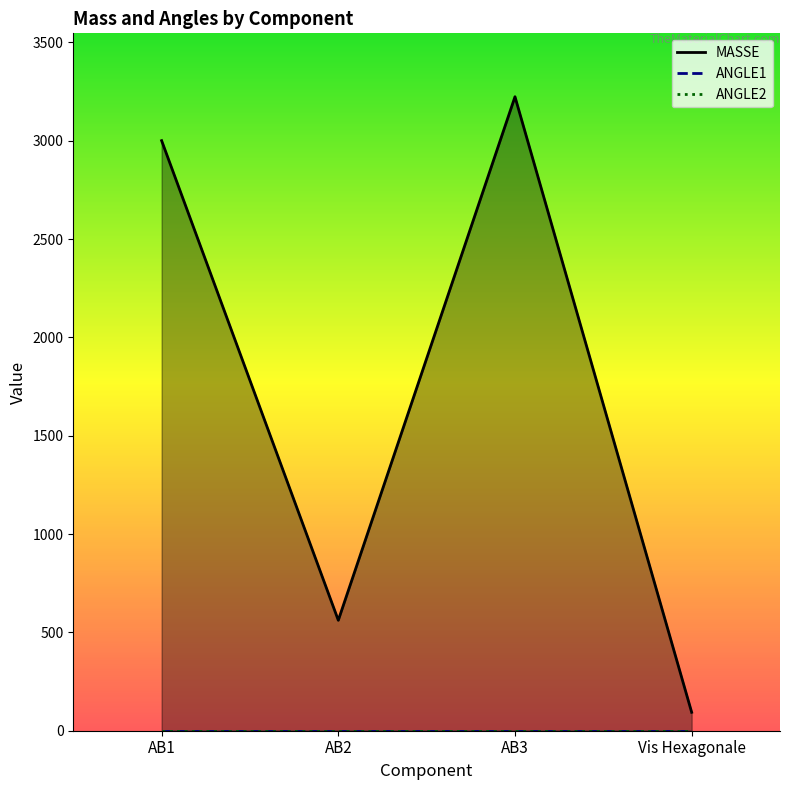

At AB3, list the series in order from smallest to largest.

ANGLE1, ANGLE2, MASSE